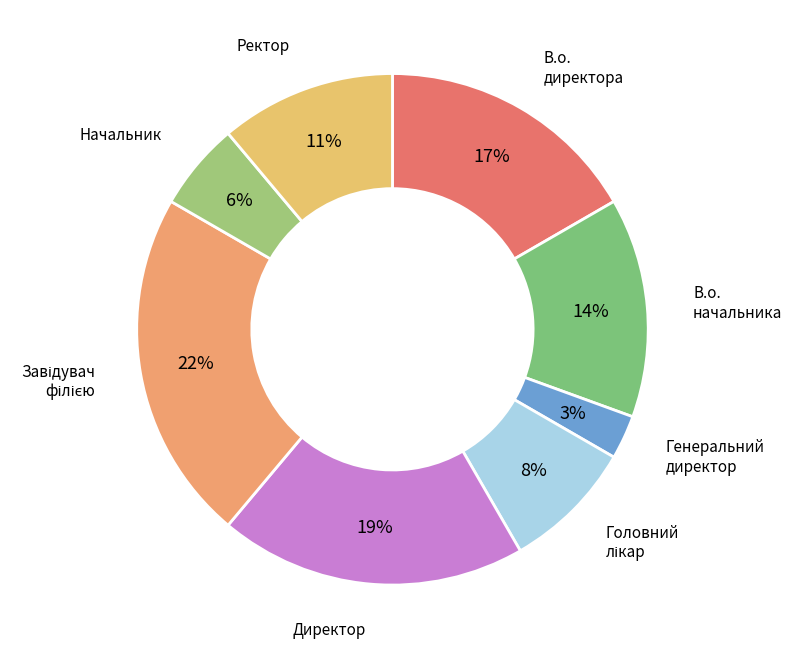

Which slice is the smallest?

Генеральний директор